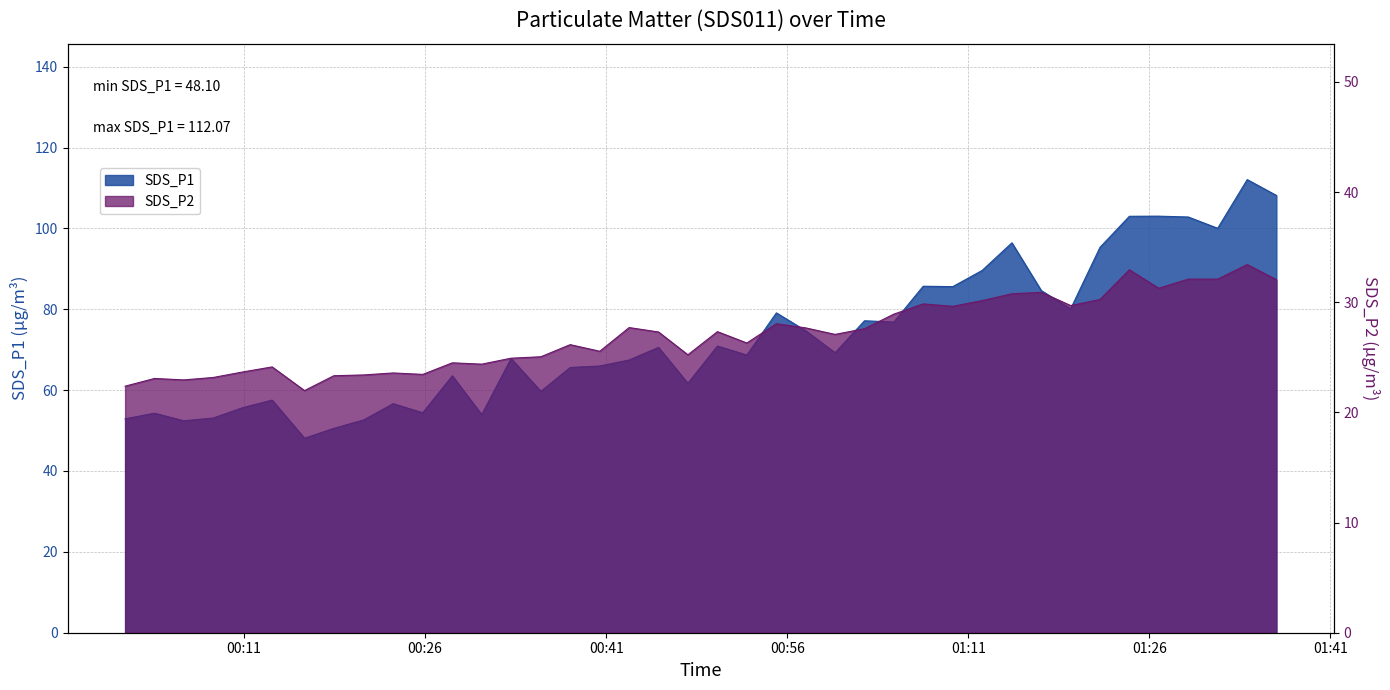

In SDS_P1, how many points are lower than both neighbors (excluding endpoints)?

12